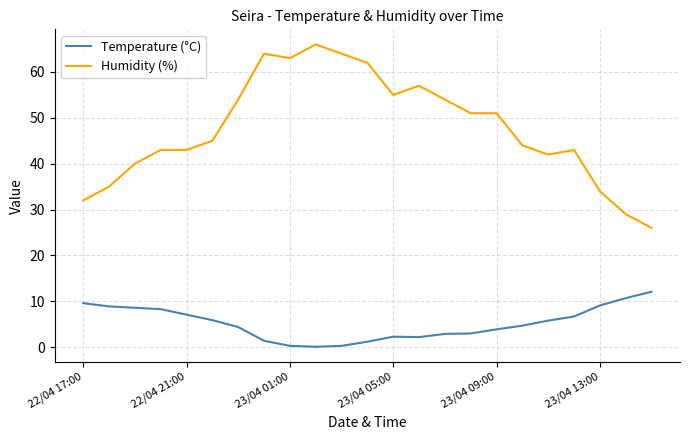

What is the lowest value of the Humidity (%) series?

26.0